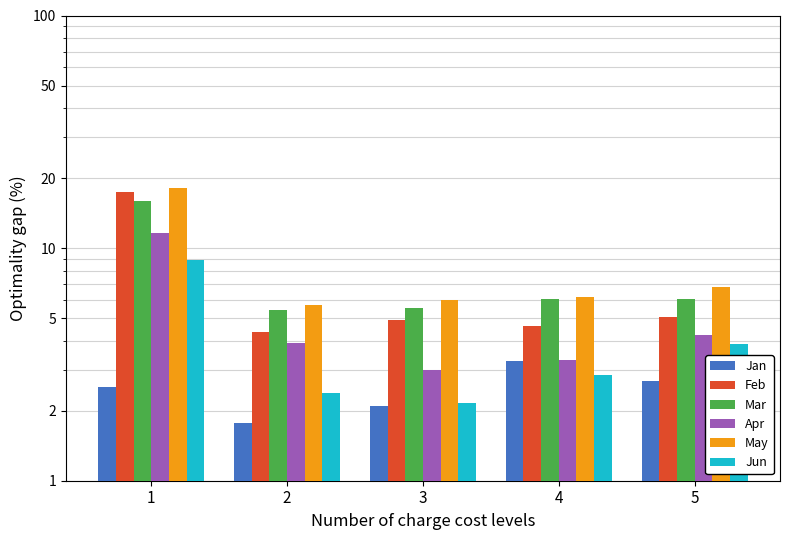

The Mar series shows 0.1 at 2. True or false?

False